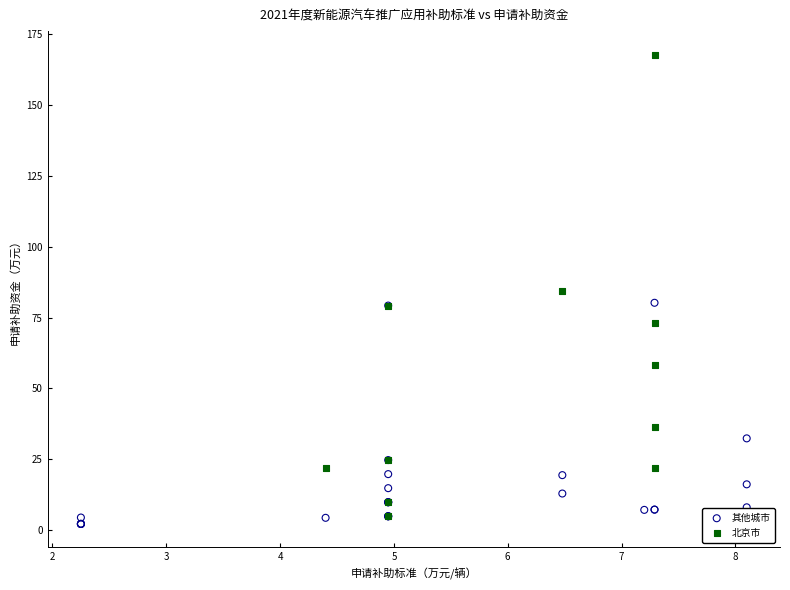

Which series reaches the maximum Y coordinate?

北京市